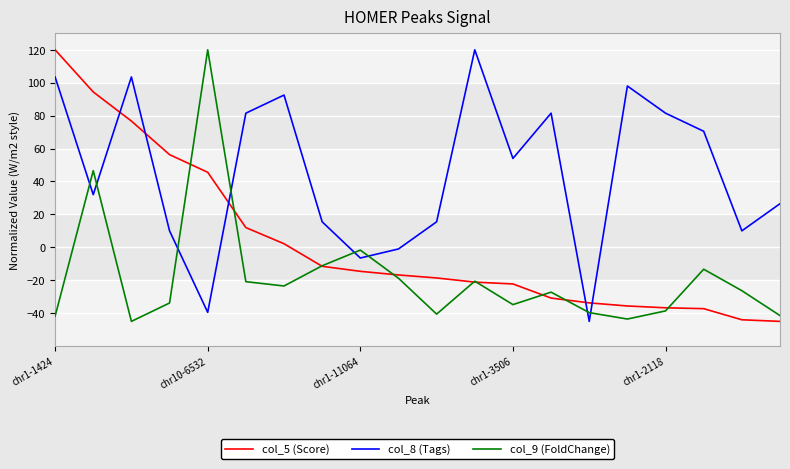

List the series in order of their overall mean, highest first.

col_8 (Tags), col_5 (Score), col_9 (FoldChange)